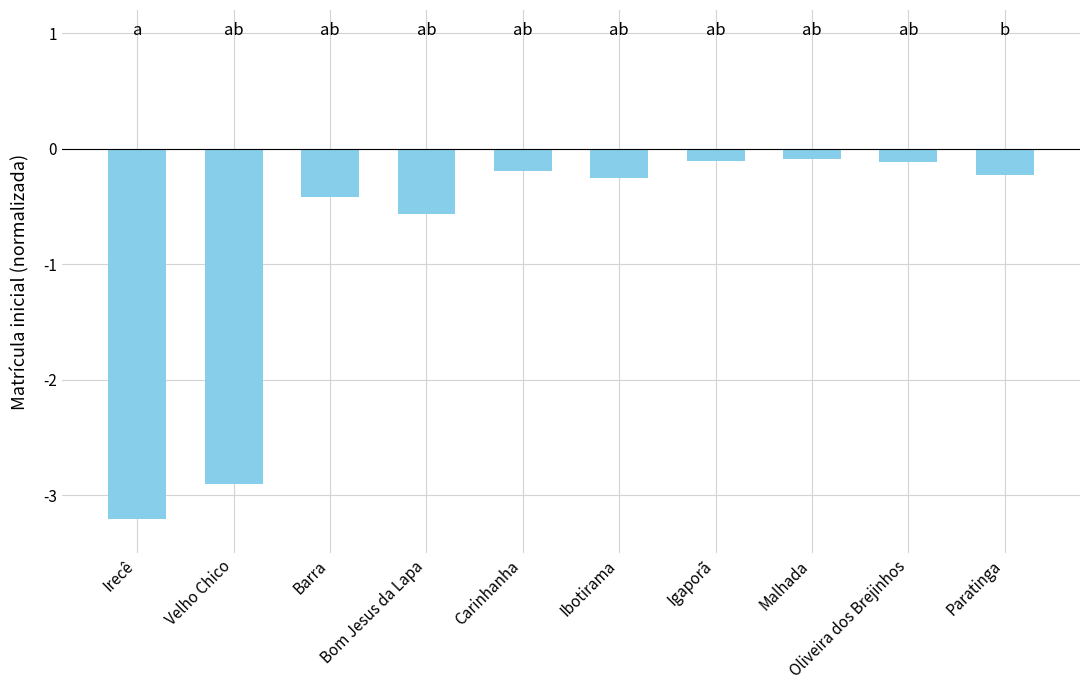

True or false: the data shows -2.9 at Velho Chico.

True